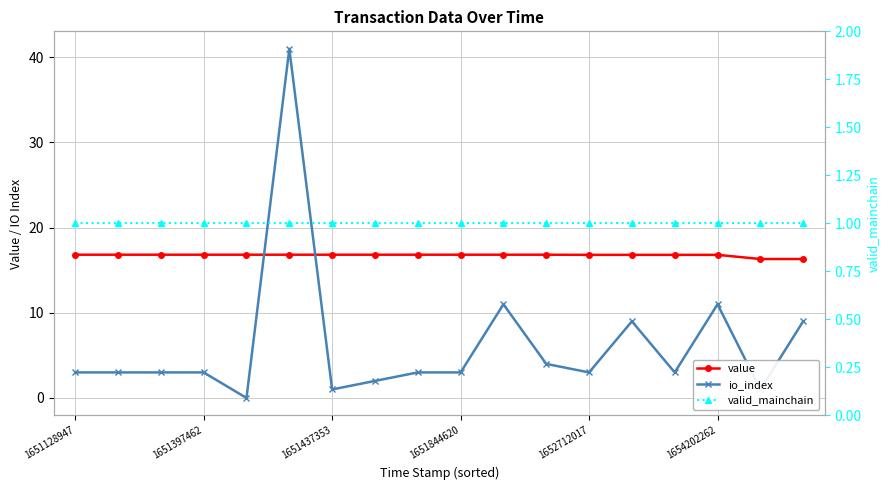

Rank the series by their average value, from lowest to highest.

valid_mainchain, io_index, value